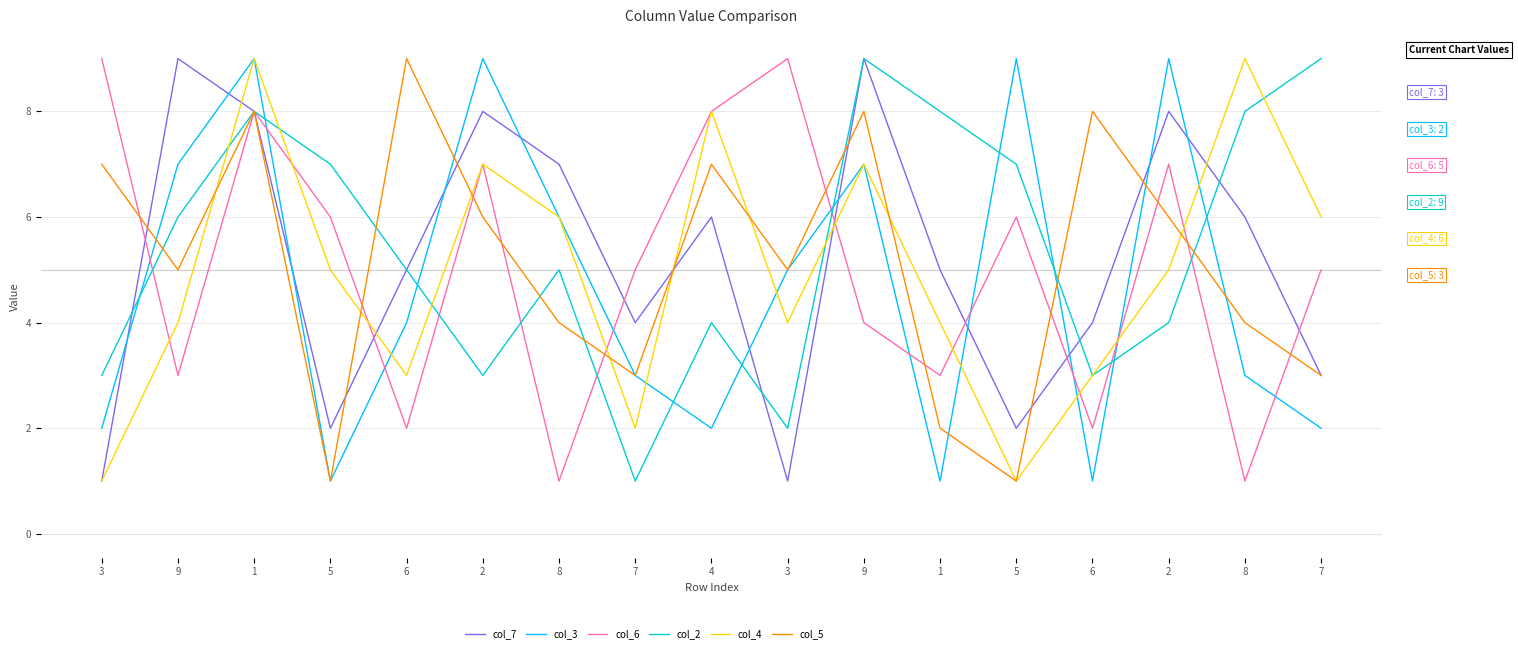

What are all the series names shown in the legend?

col_7, col_3, col_6, col_2, col_4, col_5